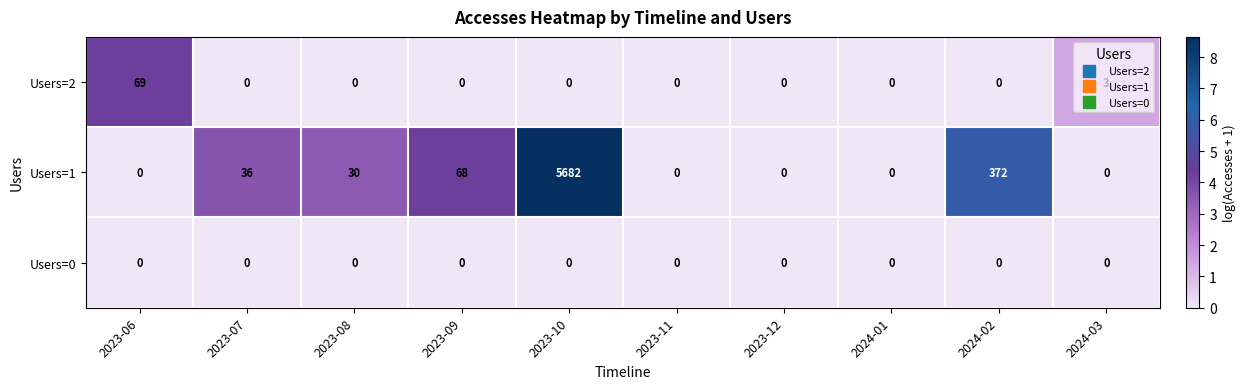

What is the difference between the maximum and minimum values in the Users=1 series?

5682